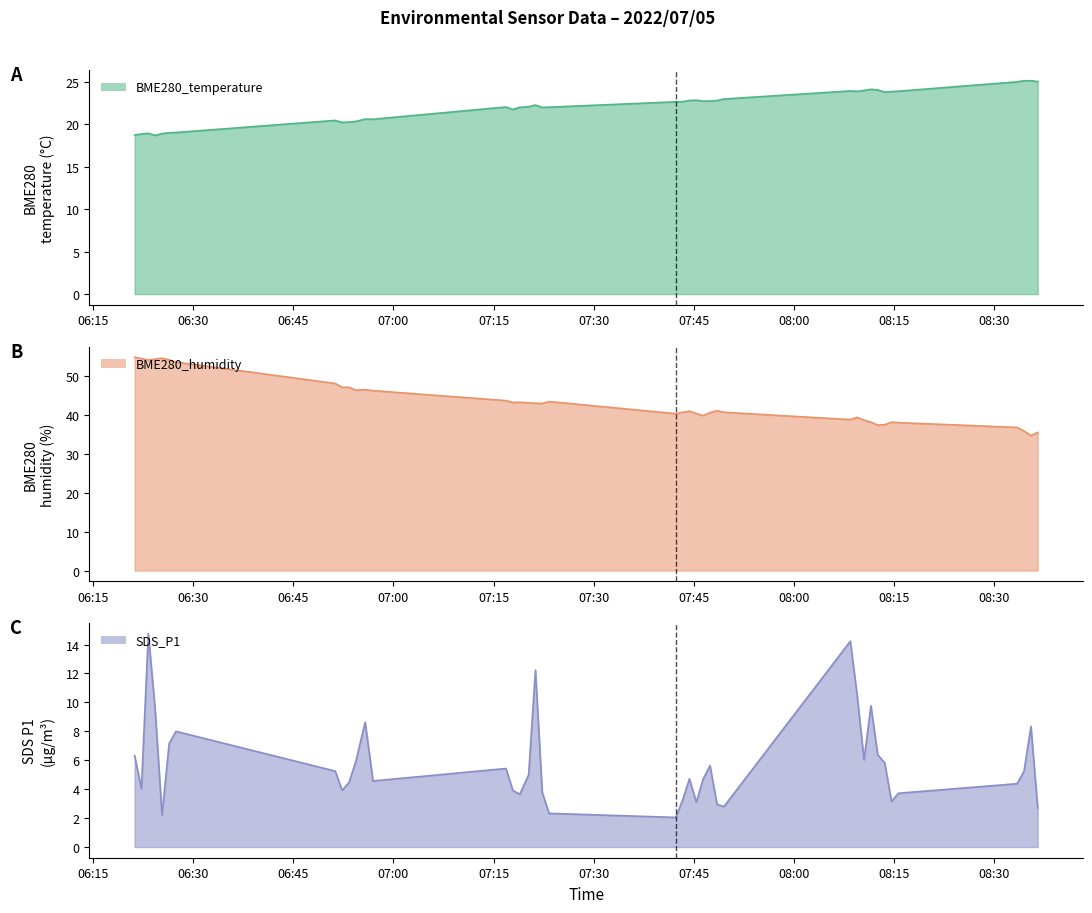

List the series in order of their overall mean, highest first.

BME280_humidity, BME280_temperature, SDS_P1